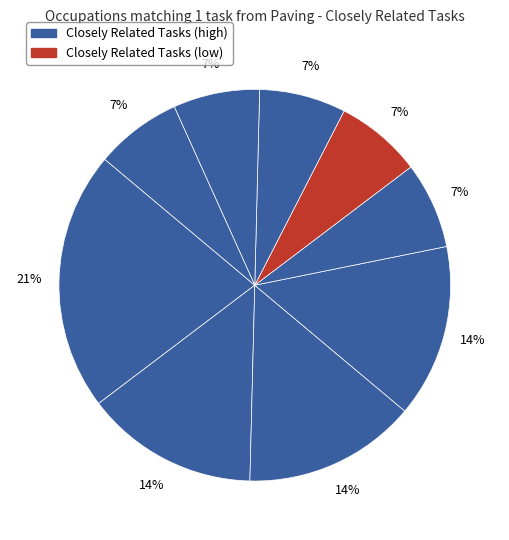

How many slices are in this pie chart?

9